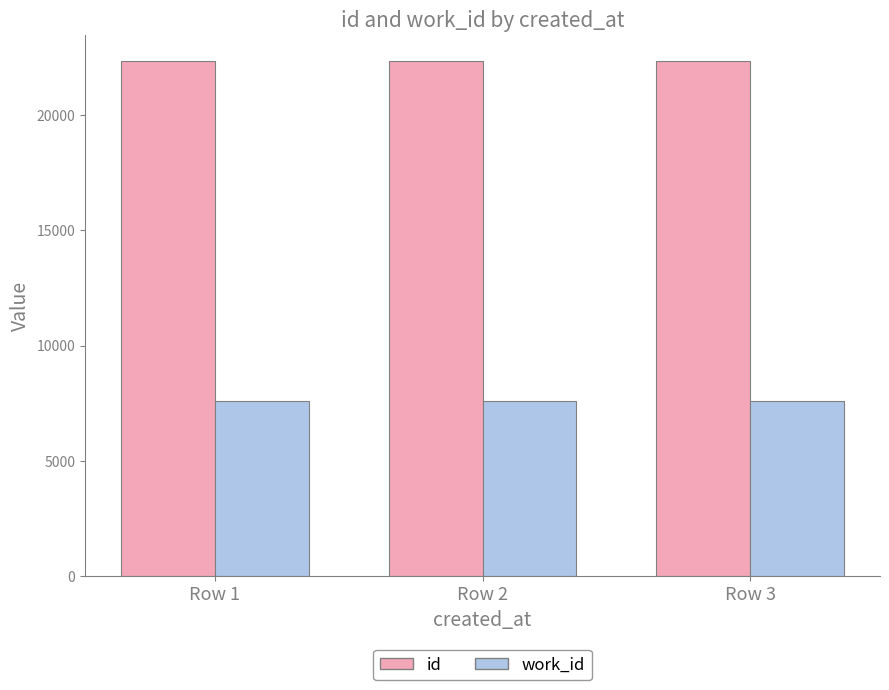

List the series in order of their peak value, lowest first.

work_id, id